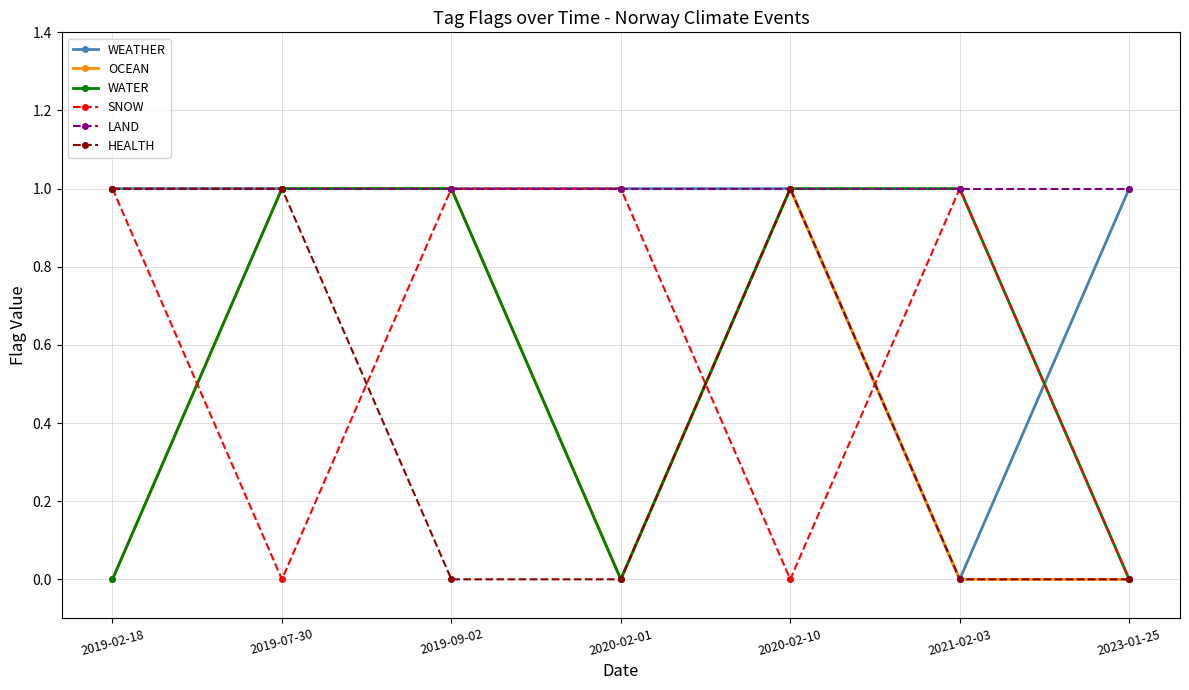

The OCEAN series shows 1 at 2019-07-30. True or false?

True